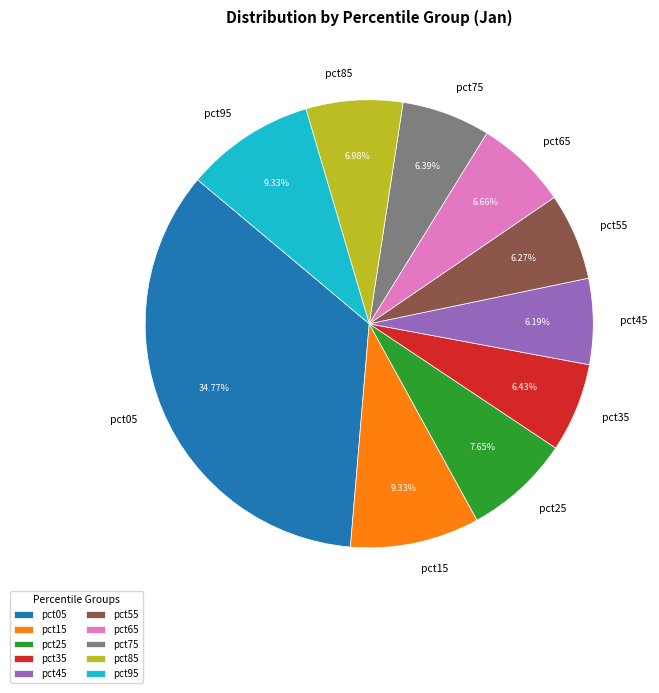

Which slice is the largest?

pct05